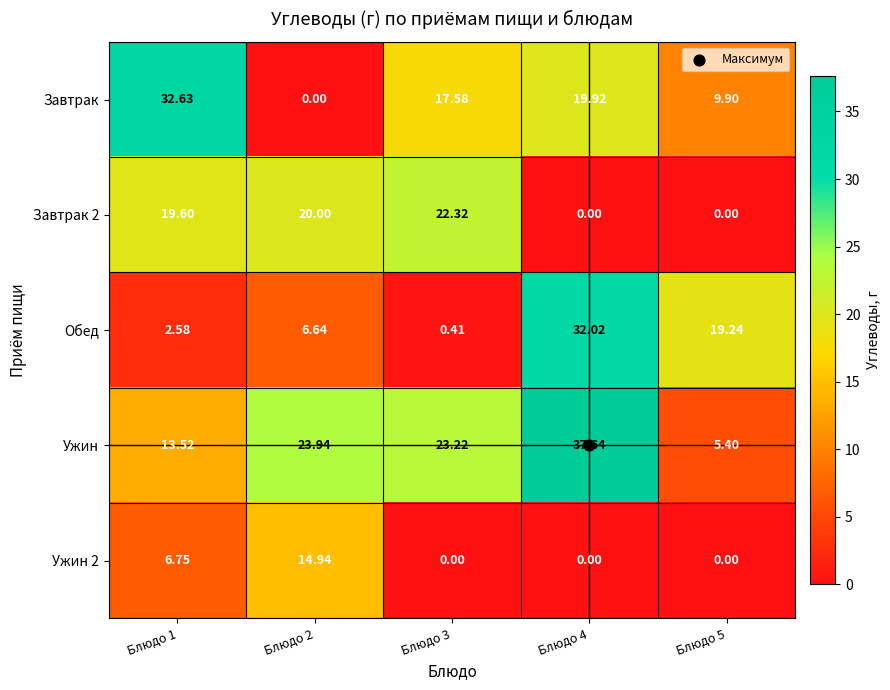

Is the value of Ужин at Блюдо 4 greater than the value of Ужин 2 at Блюдо 4?

Yes